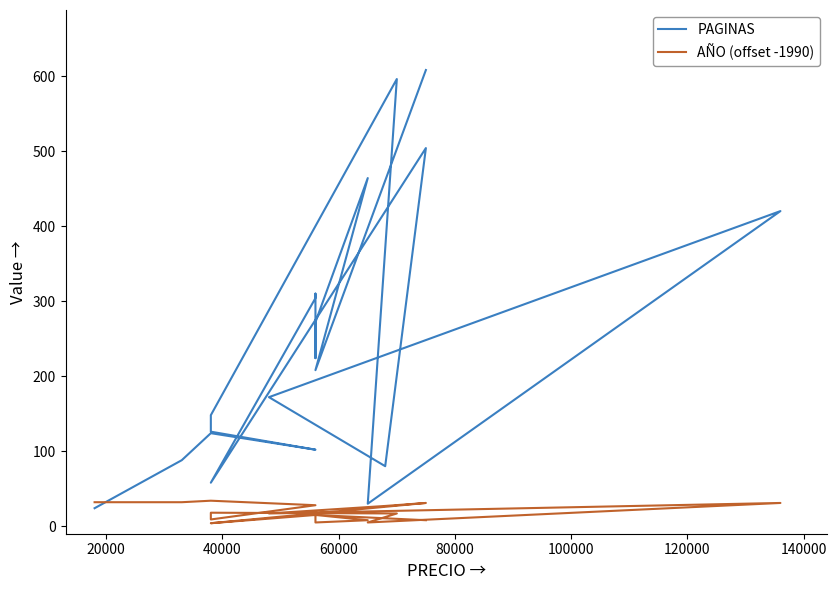

Which series ends up on top after the final intersection of PAGINAS and AÑO (offset -1990)?

PAGINAS